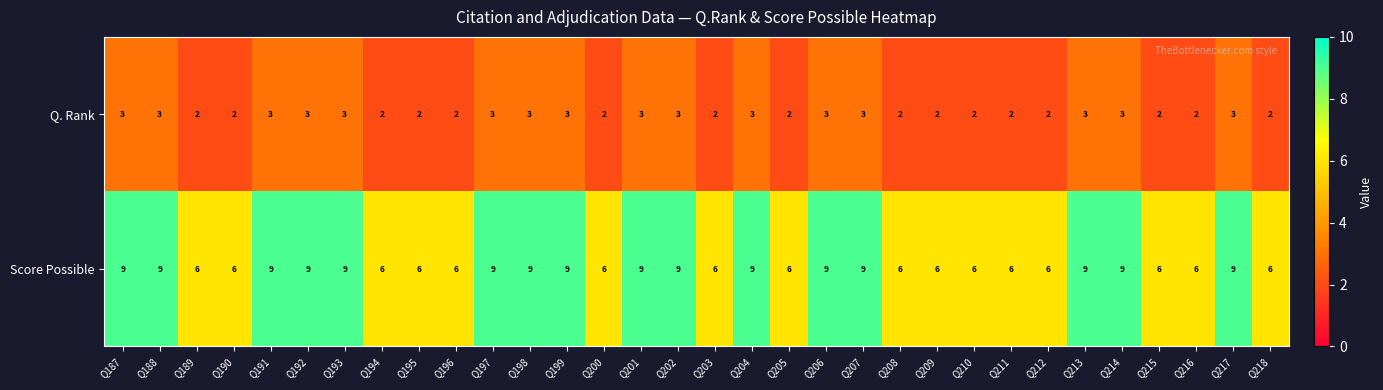

What is the total value across all series at Q192?

12